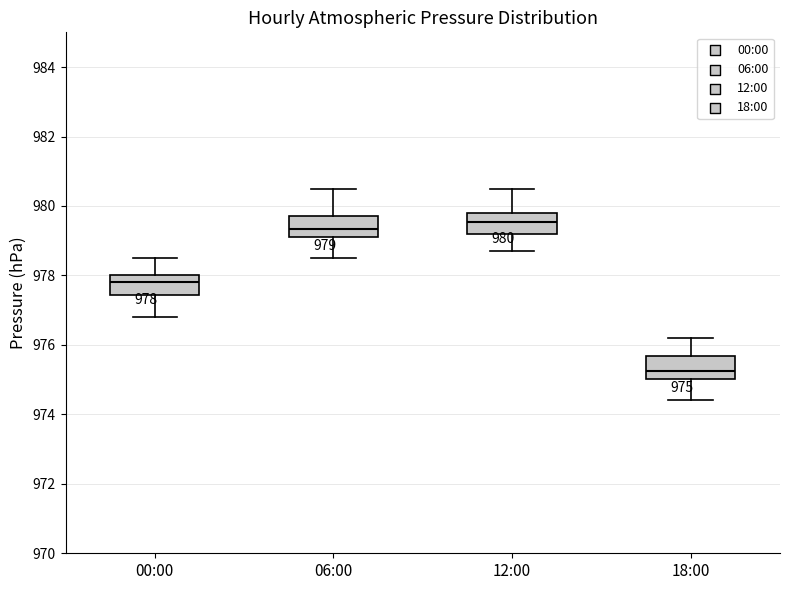

Which box has the highest median line?

12:00